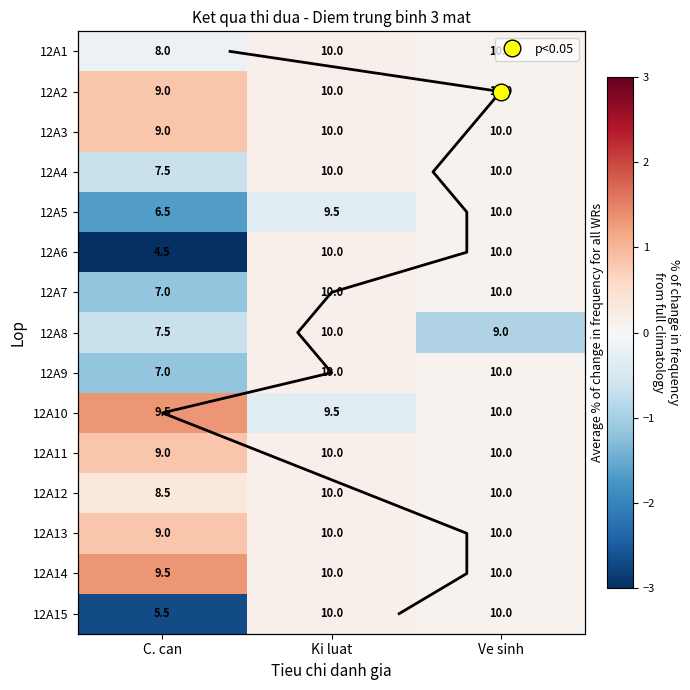

Count the 12A10 values in the range 9 to 10.

3